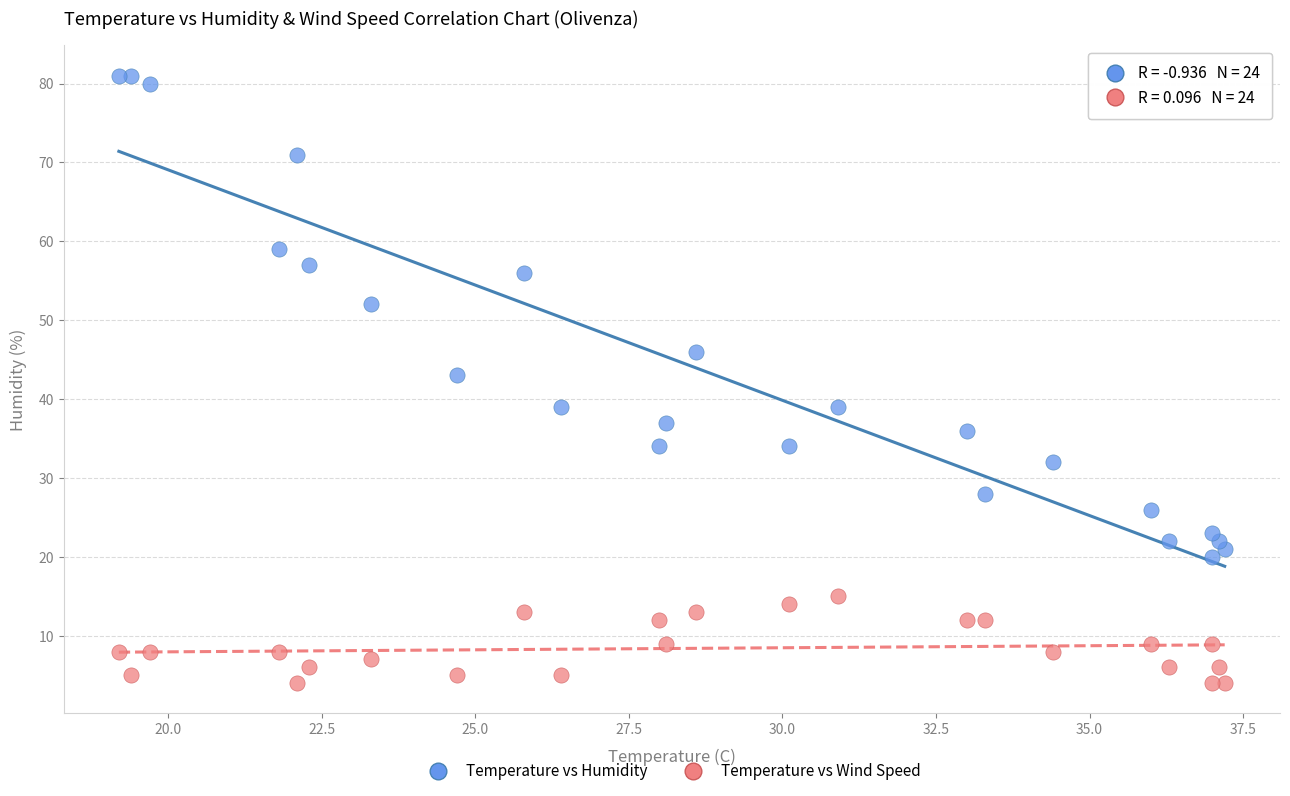

Which series contains the lowest Y value?

Temperature vs Wind Speed